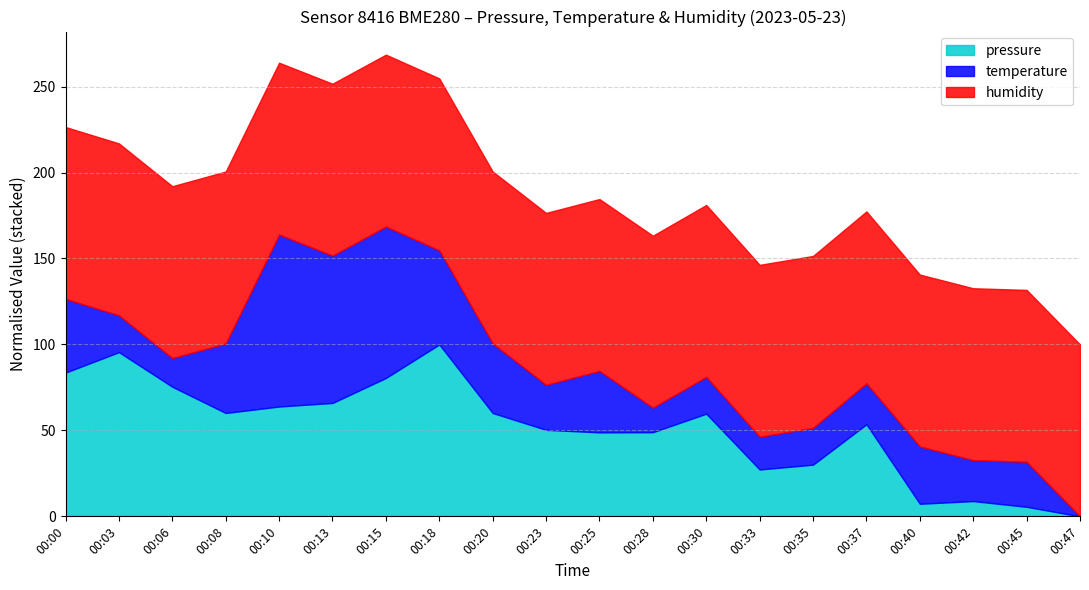

What is the total value across all series at 00:06?

192.1